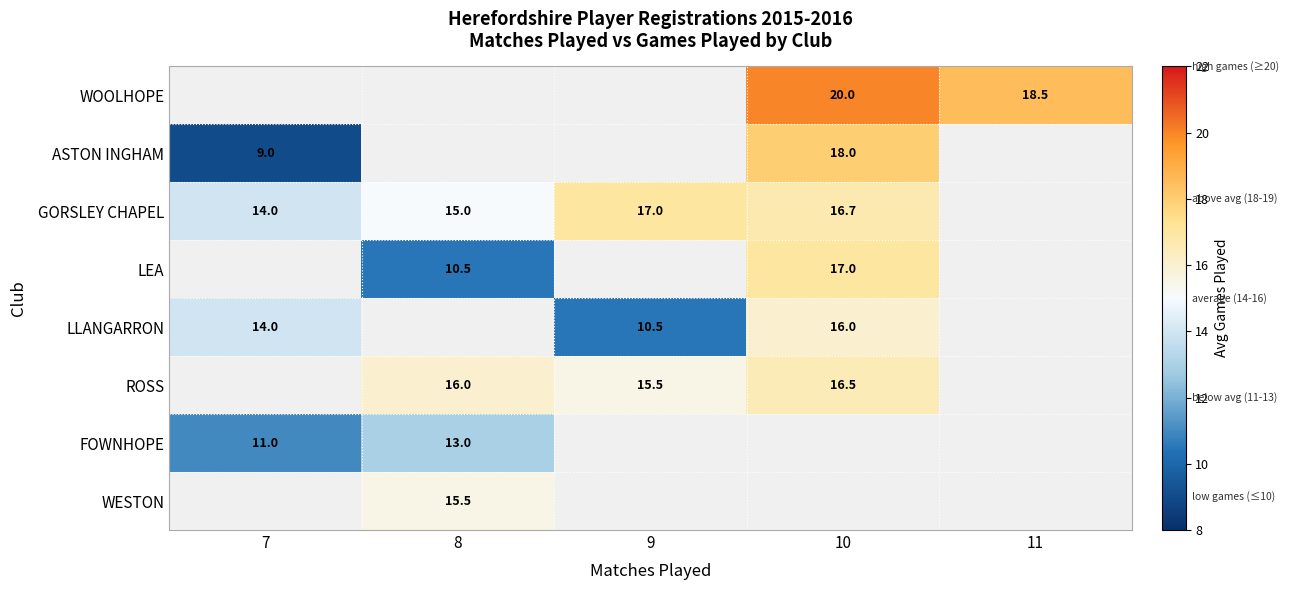

True or false: ASTON INGHAM has a value of 18.0 at 10.

True